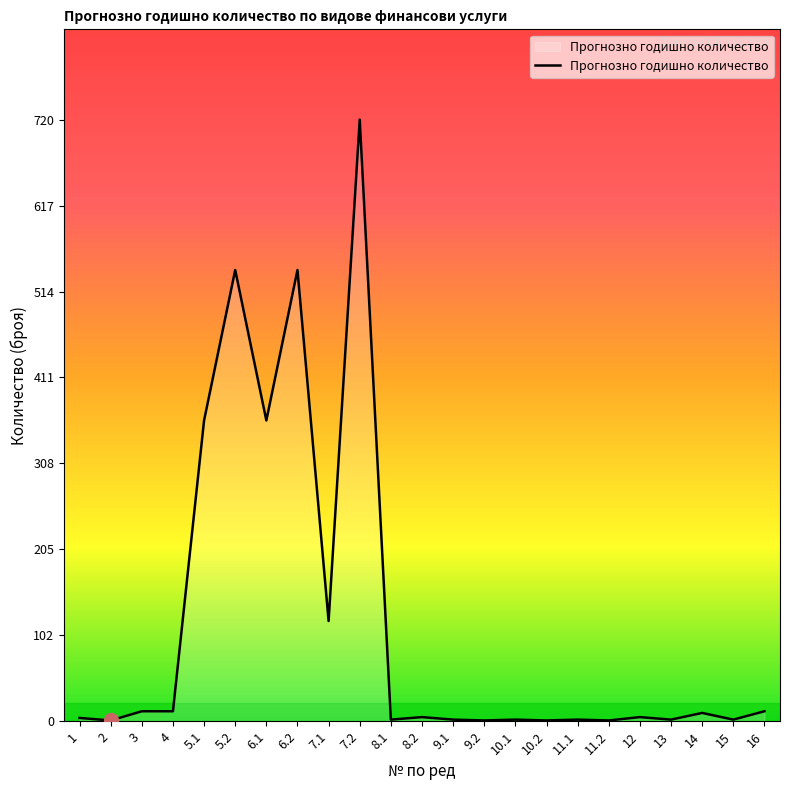

What is the difference between the maximum and minimum values?

719